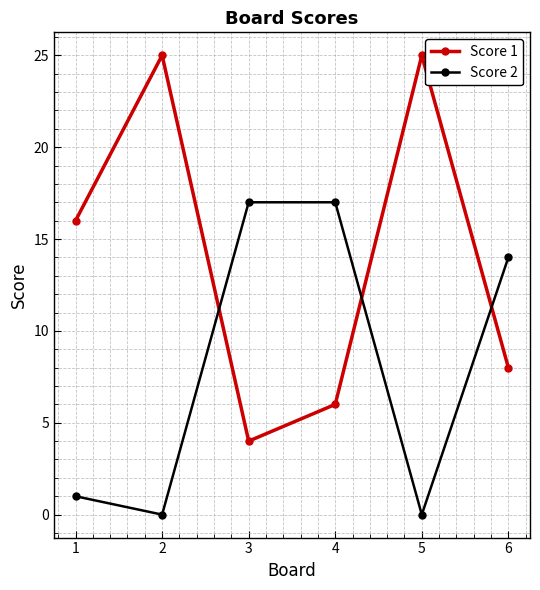

Where is the first local minimum for Score 2?

2